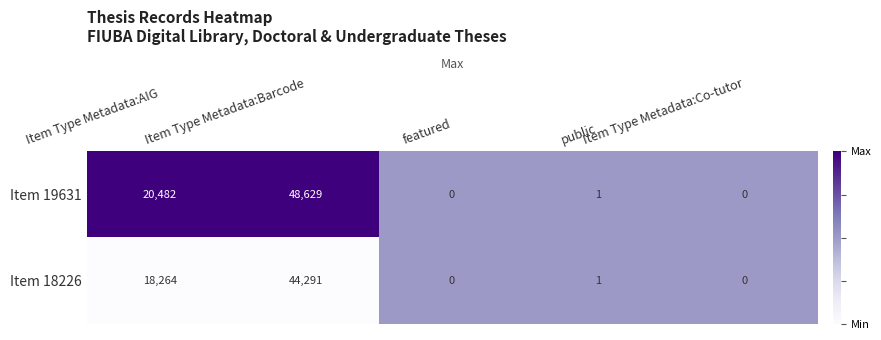

Which series has the largest range (max minus min)?

Item 19631